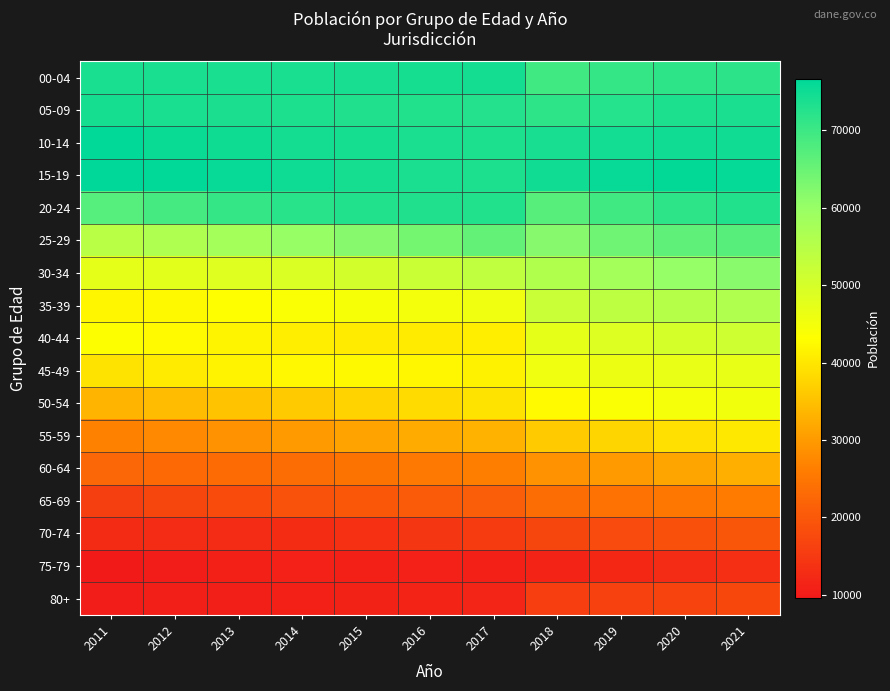

What is the difference between the highest and lowest values at 2019?

63814